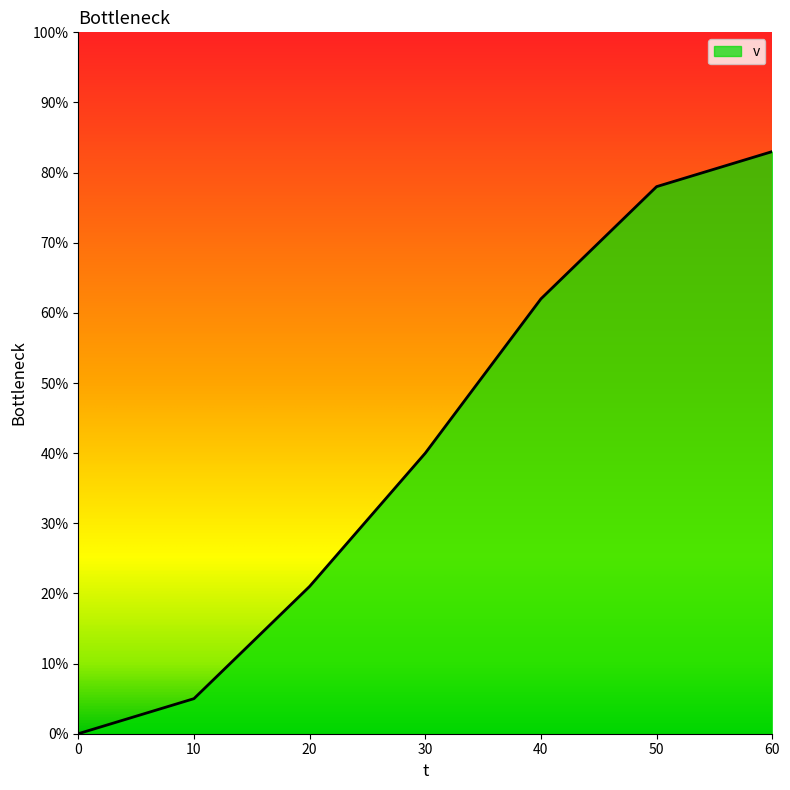

At which label is the value closest to 41?

30